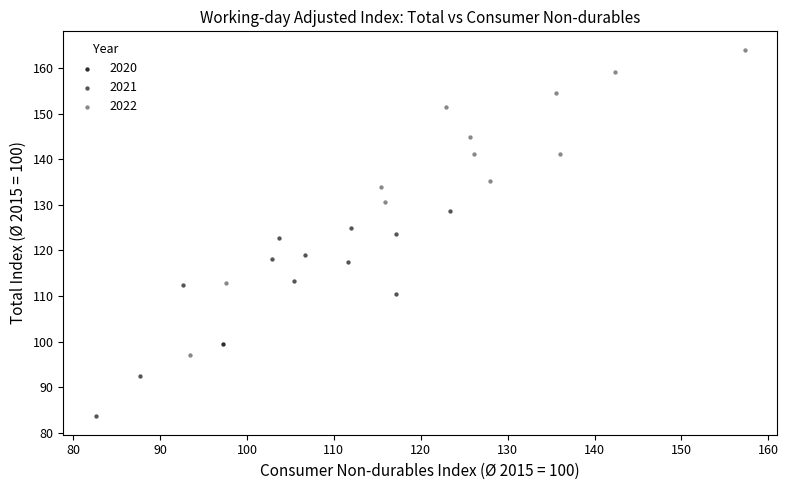

What are all the series names shown in the legend?

2020, 2021, 2022